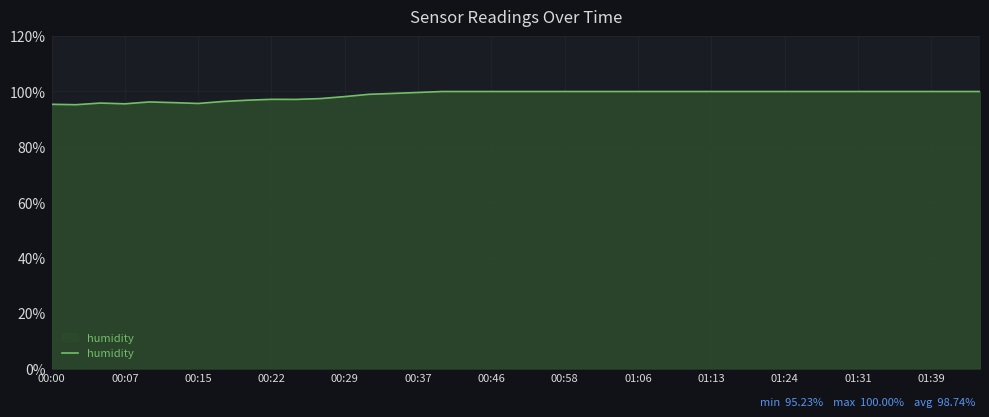

What is the smallest value displayed?

95.2